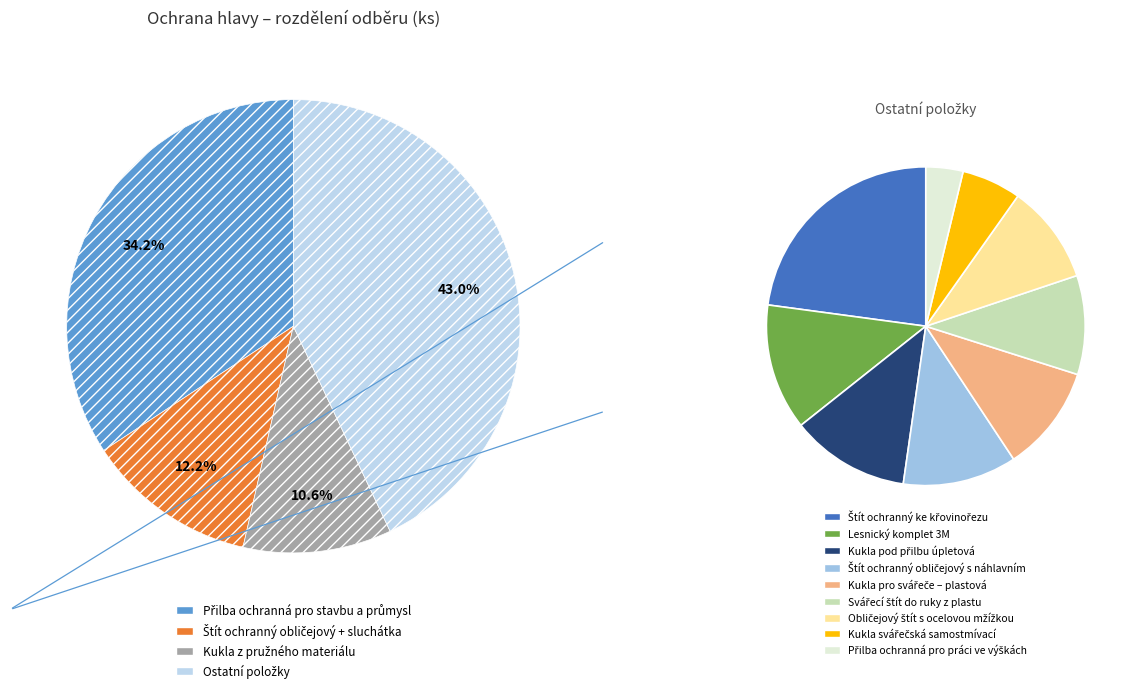

Is Lesnický komplet 3M the majority of the pie?

No